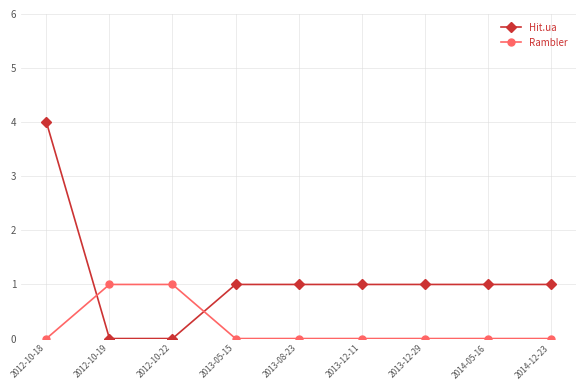

Which series has the largest total across all categories?

Hit.ua